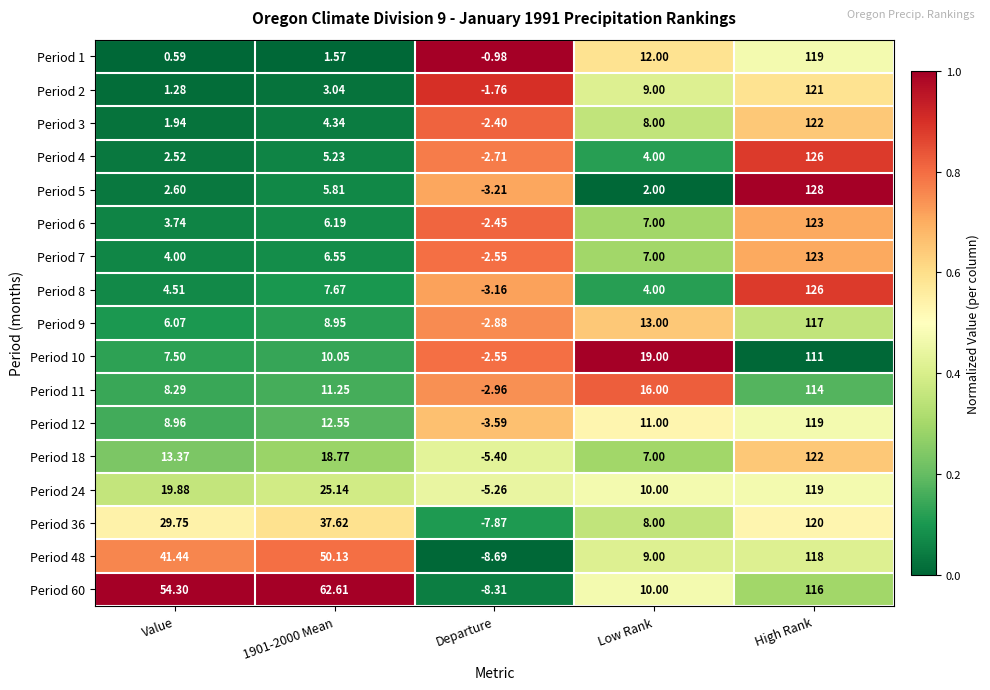

Which category has the lowest value in the Period 8 series?

Departure